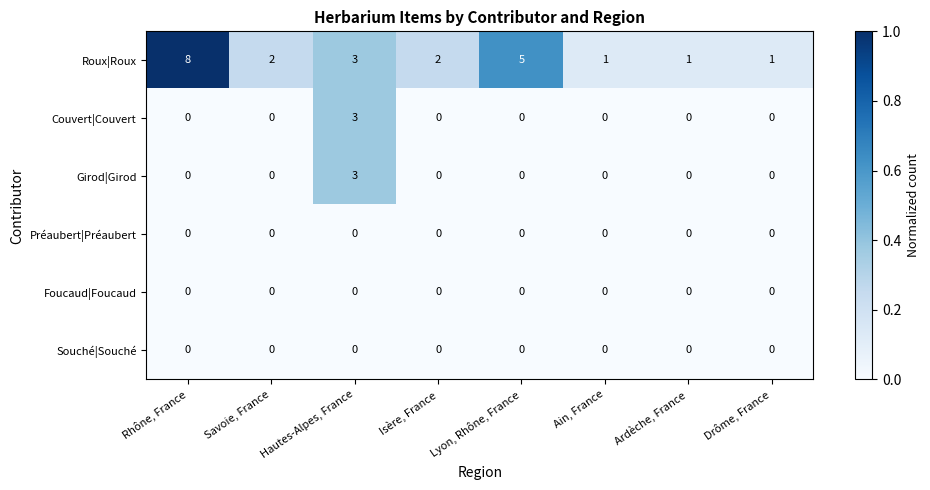

Count the Roux|Roux values in the range 1 to 5.

7